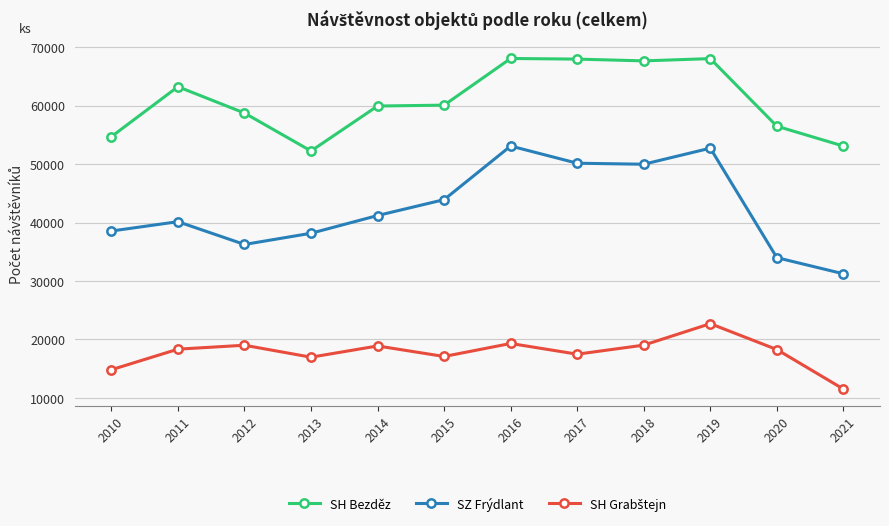

What is the value of the SH Bezděz point at the 5th from the left?

59937